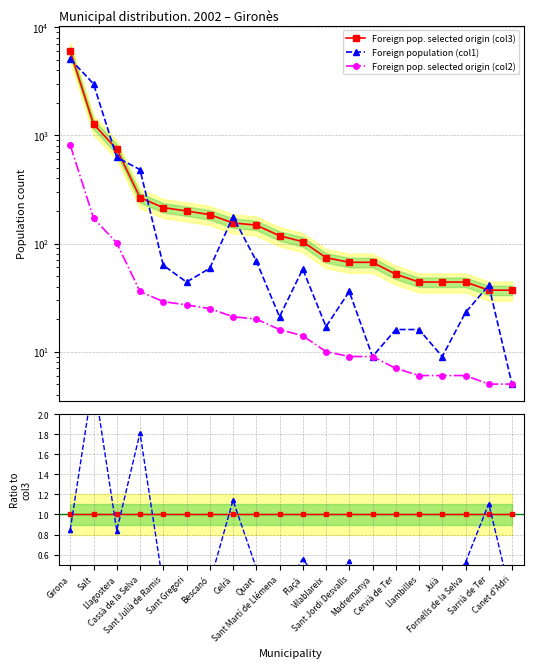

Between Sant Julià de Ramis and Juià, which series saw the biggest shift?

Foreign population (col1)